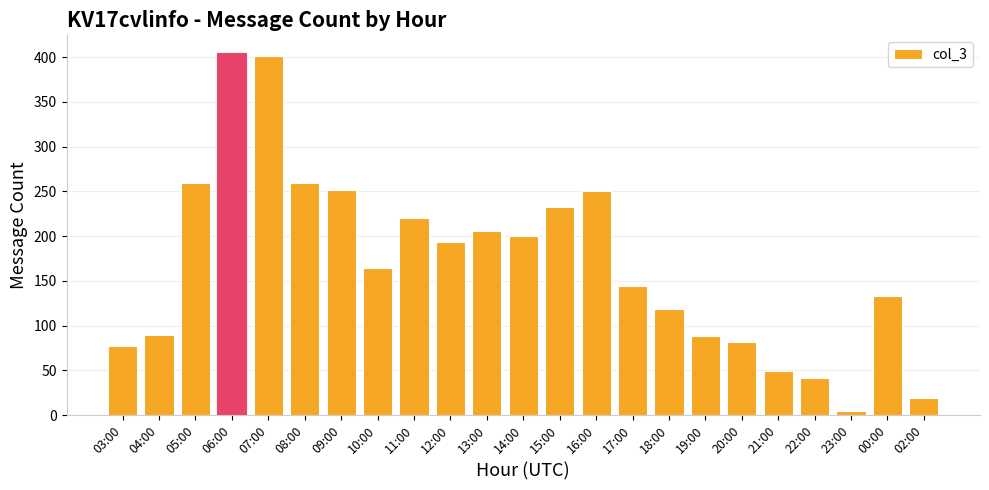

The value at 04:00 is 28. True or false?

False